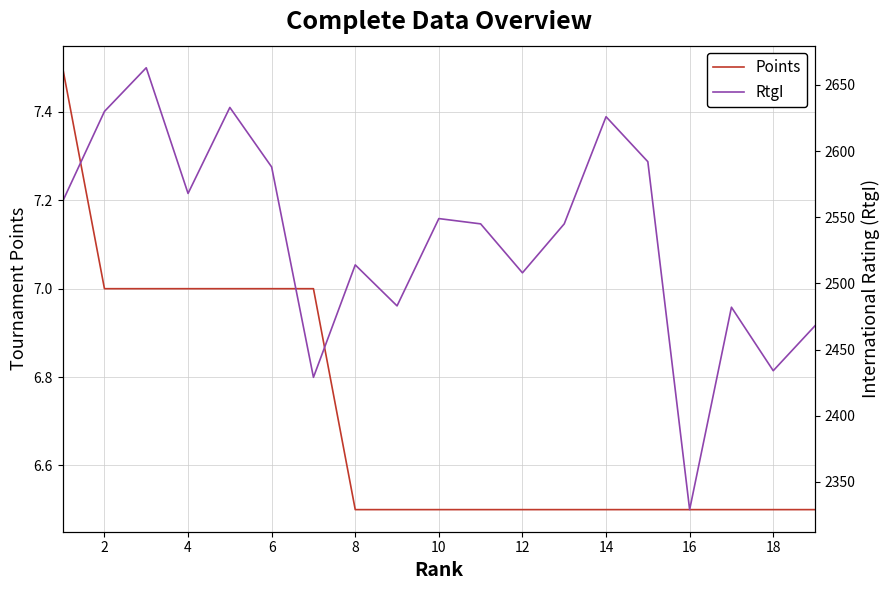

How many lines are shown in the chart?

2